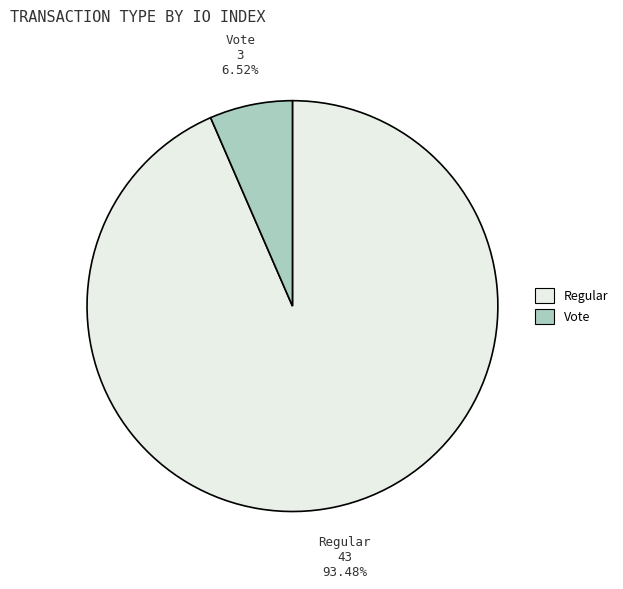

What is the smallest slice in the pie chart?

Vote